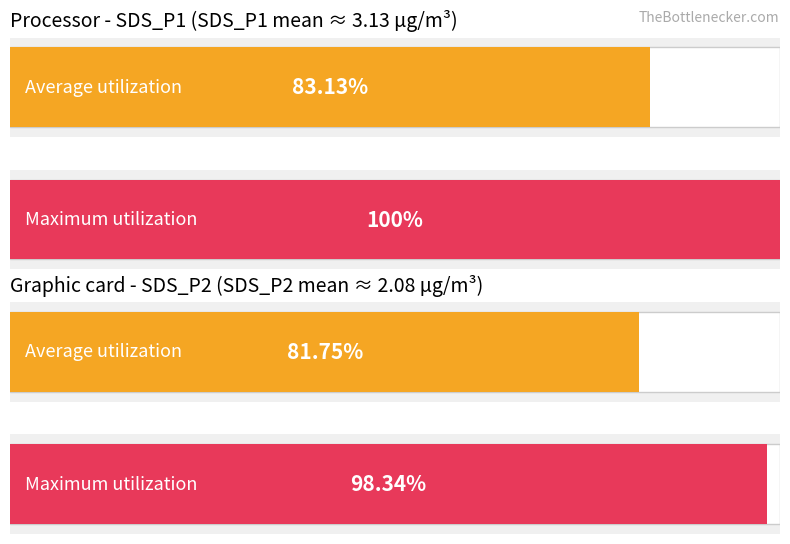

What are all the series names shown in the legend?

Average utilization, Maximum utilization